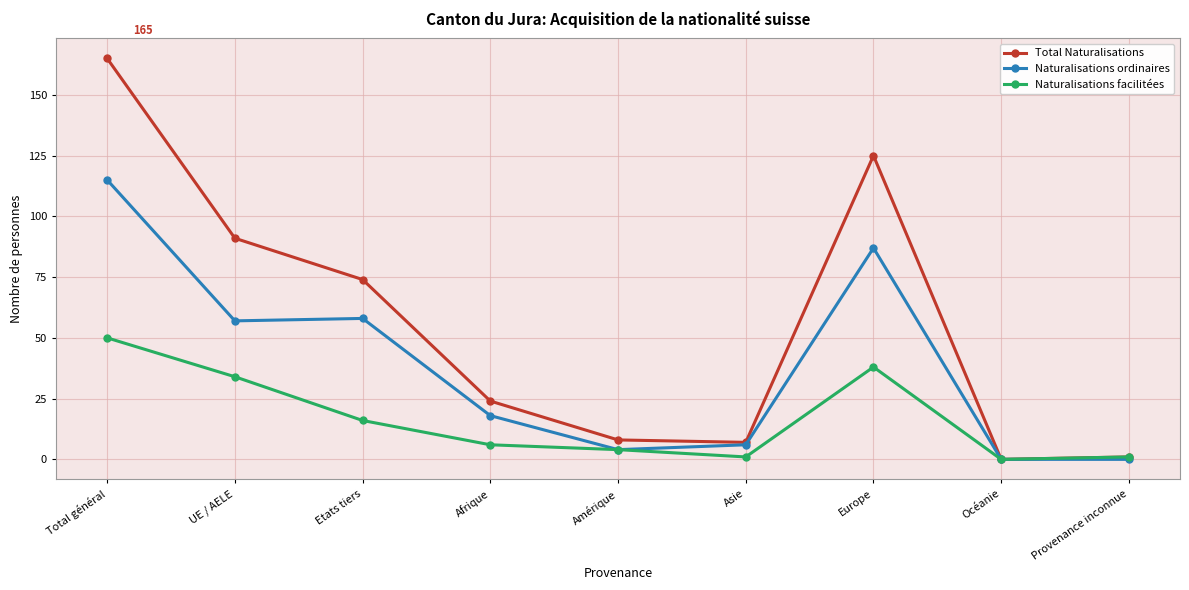

True or false: Total Naturalisations has more than 0 interior local peaks.

True